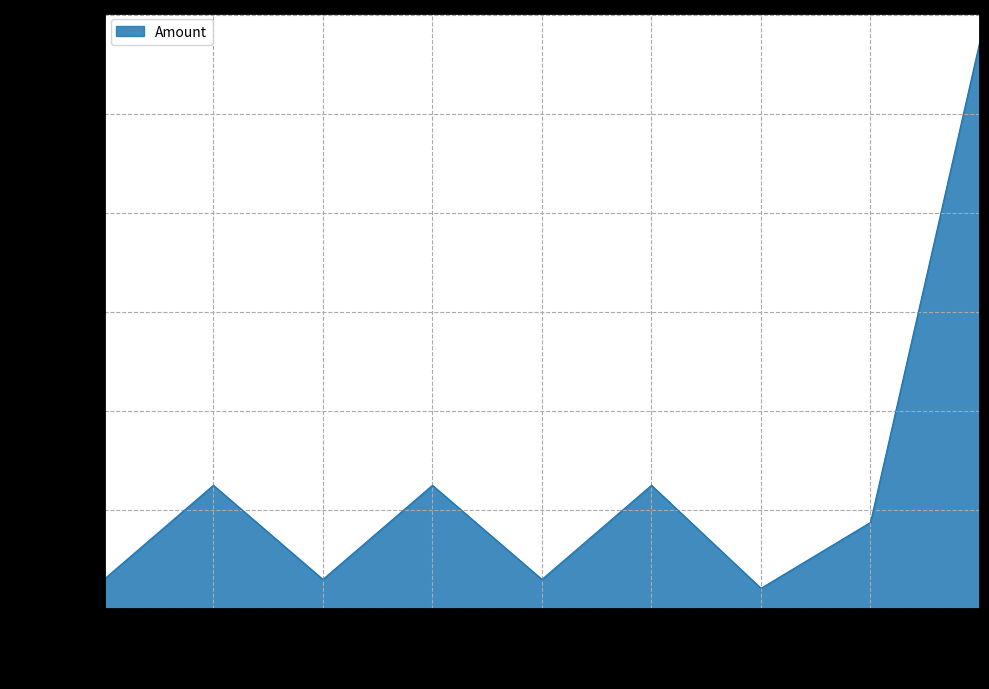

Count the number of data series in this chart.

1